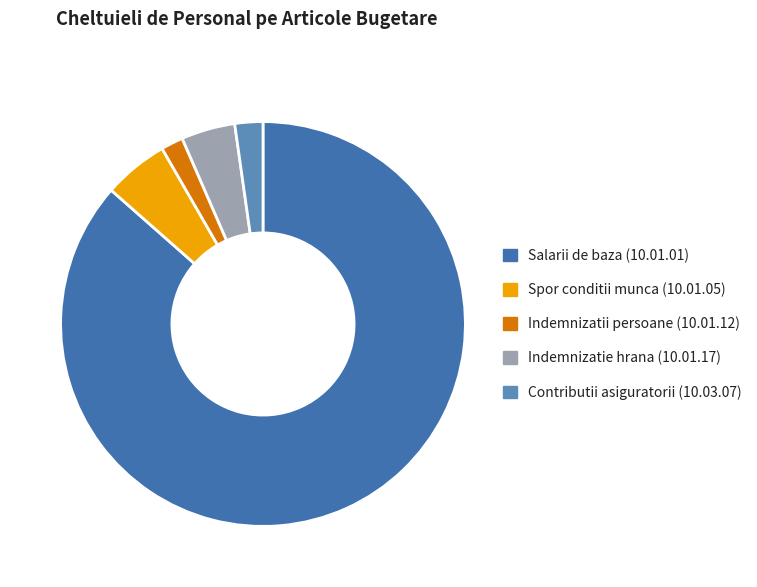

What is the change in value from Indemnizatii persoane (10.01.12) to Indemnizatie hrana (10.01.17)?

+24124